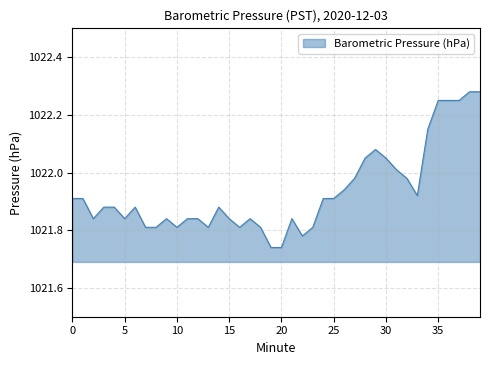

At which category does the data reach its first local peak?

6